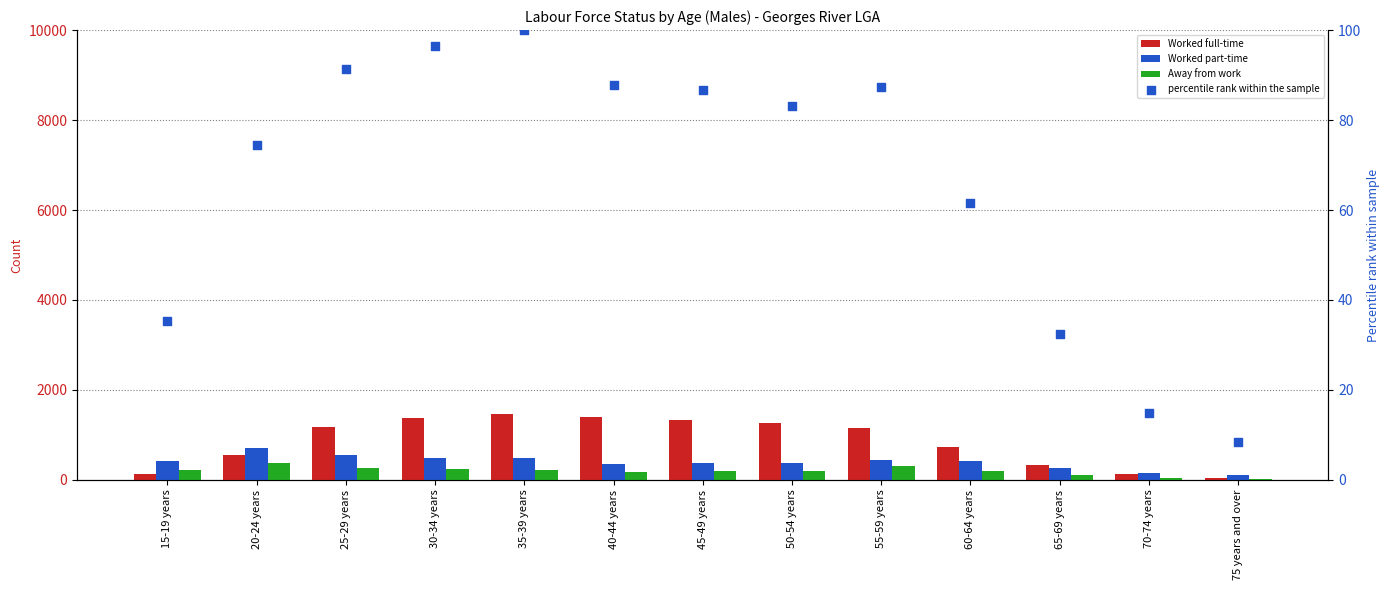

At which category is the sum across all series the highest?

35-39 years